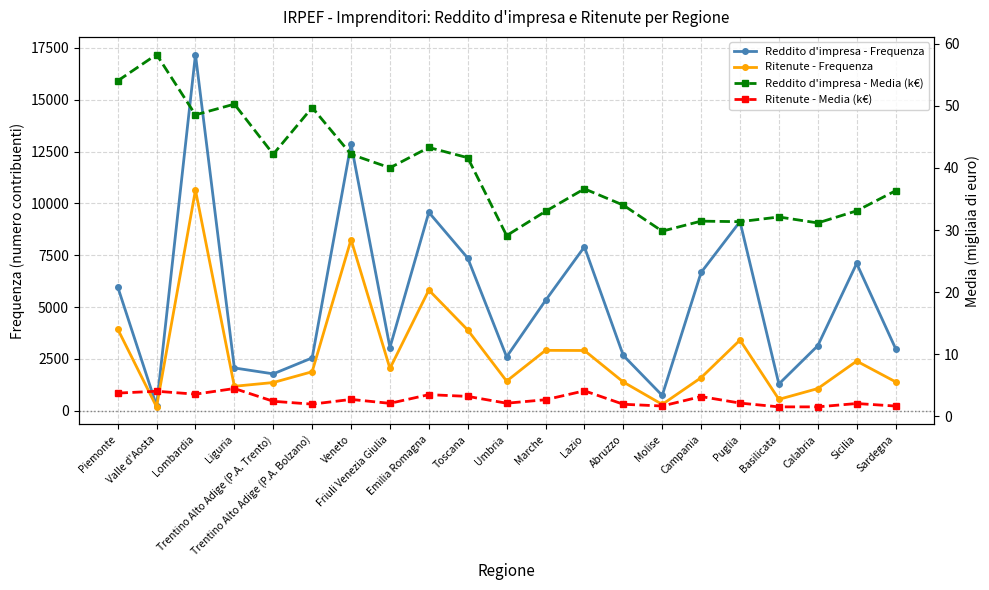

What is the difference between the Ritenute - Frequenza values at Valle d'Aosta and Piemonte?

3756.0